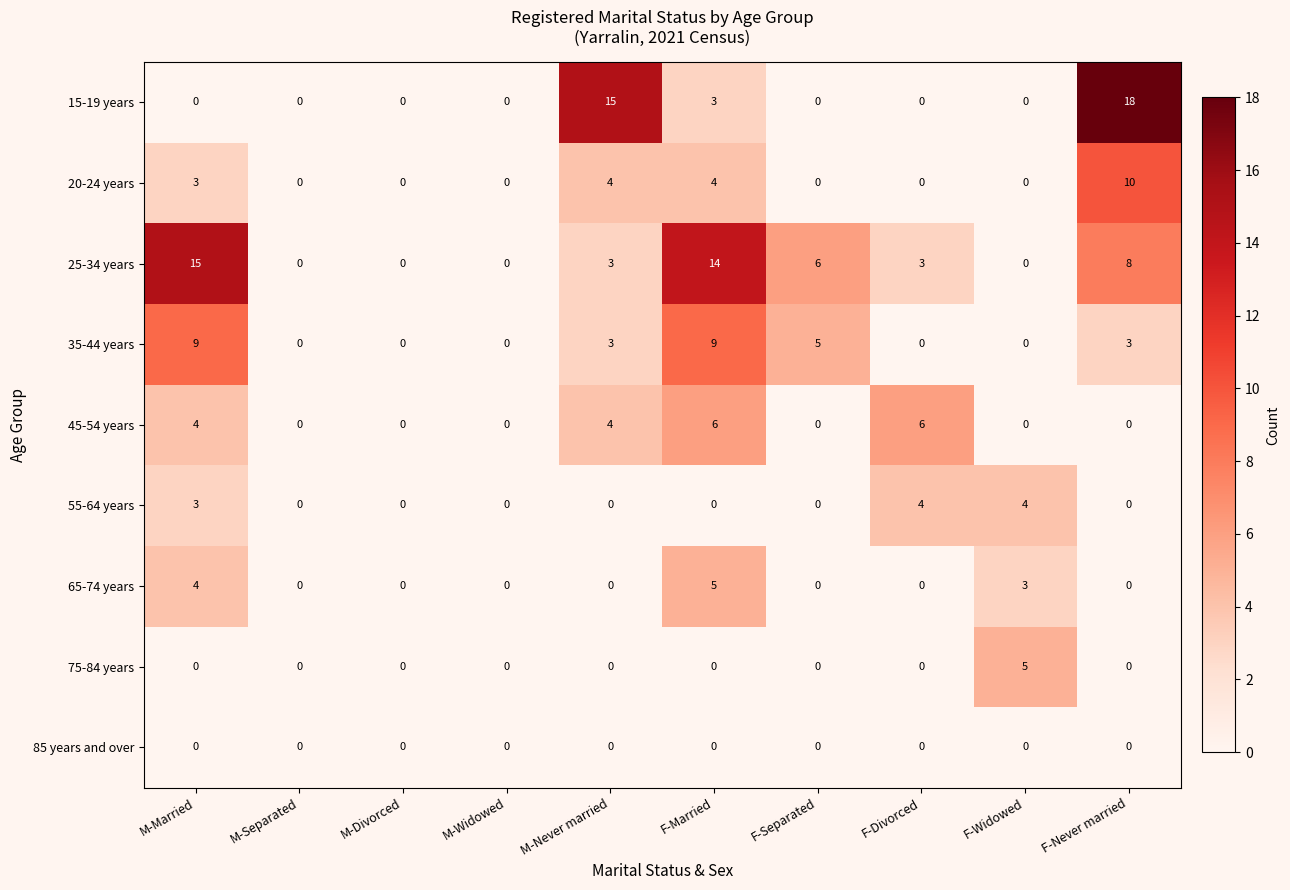

What is the total value across all series at F-Divorced?

13